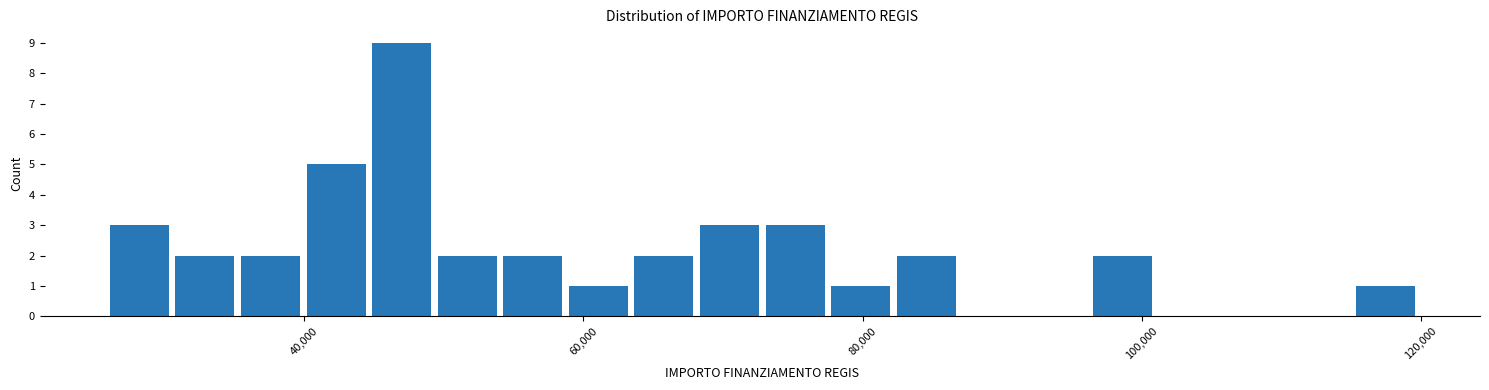

Read against the x-axis, roughly where is the centre of the tallest bar?

46000